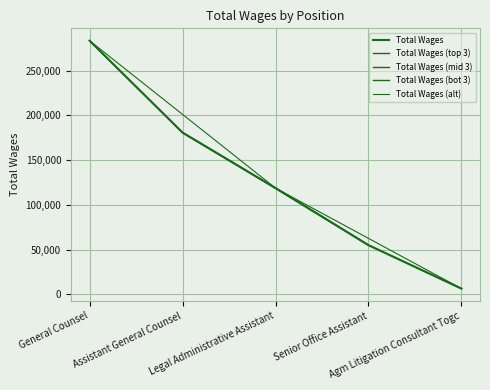

What is the label of the 4th point from the right?

Assistant General Counsel